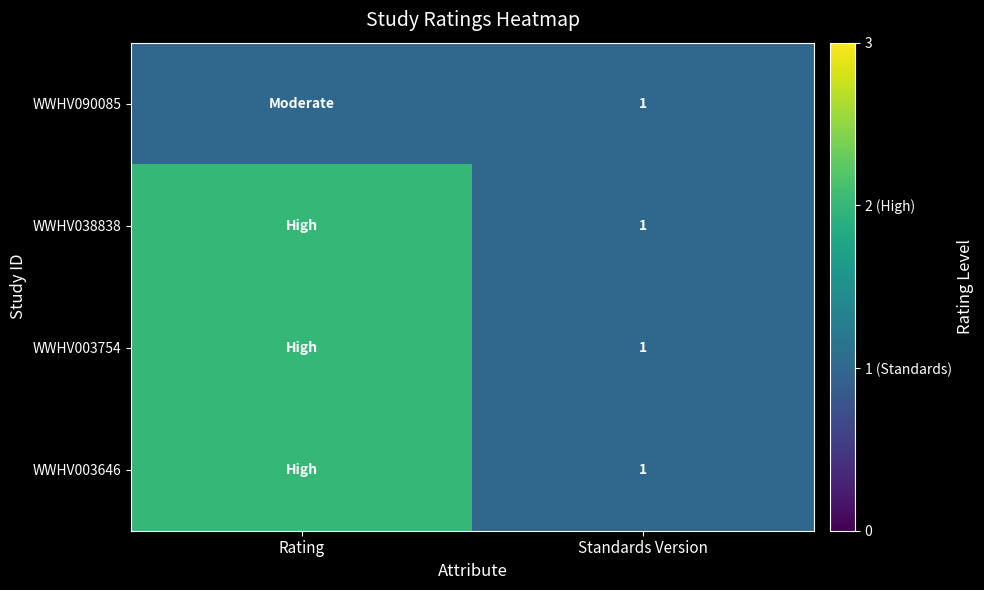

Between Rating and Standards Version, which is larger?

Rating